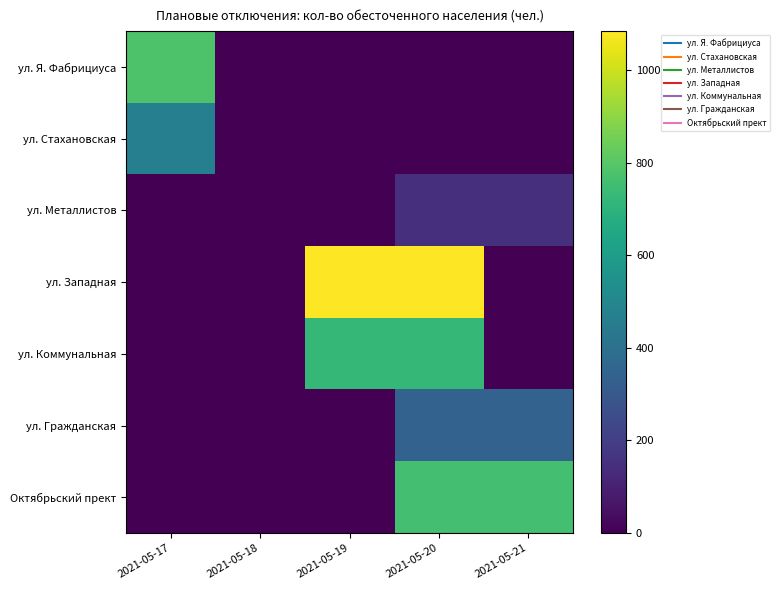

At 2021-05-20, list the series in order from smallest to largest.

ул. Я. Фабрициуса, ул. Стахановская, ул. Металлистов, ул. Гражданская, ул. Коммунальная, Октябрьский прект, ул. Западная